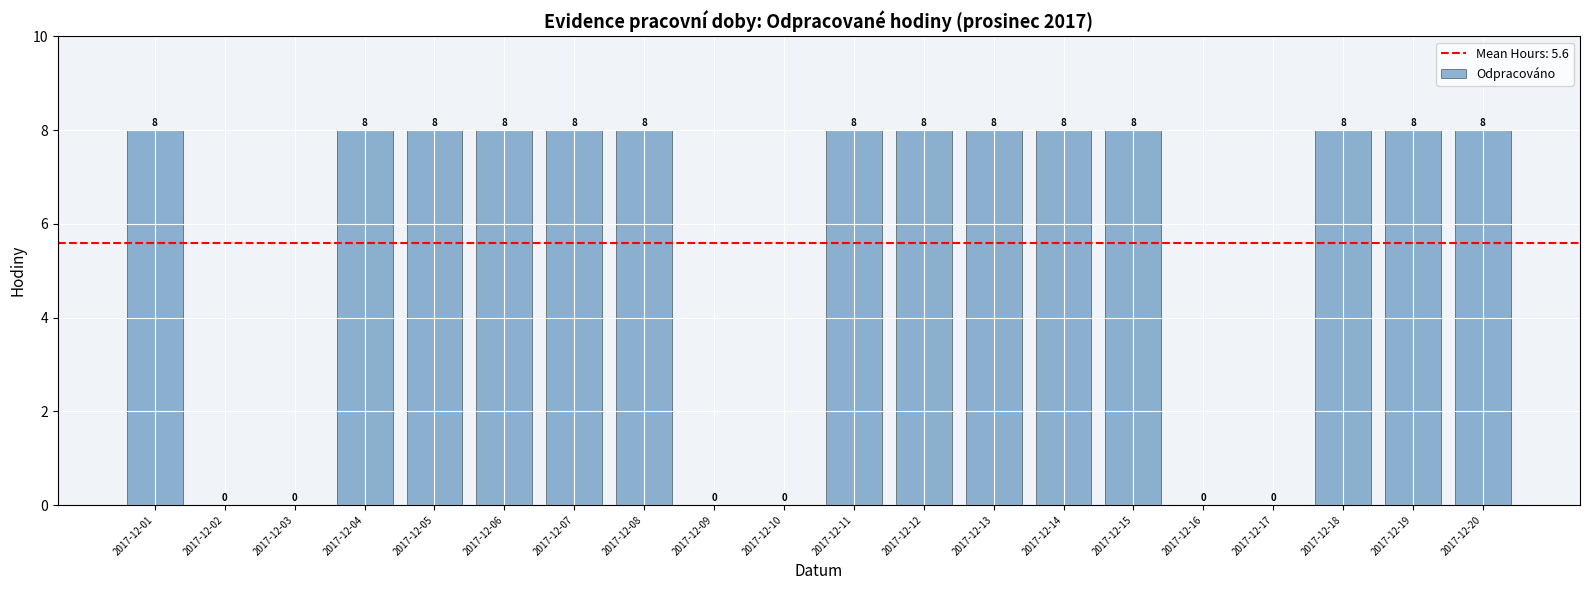

What is the greatest value displayed?

8